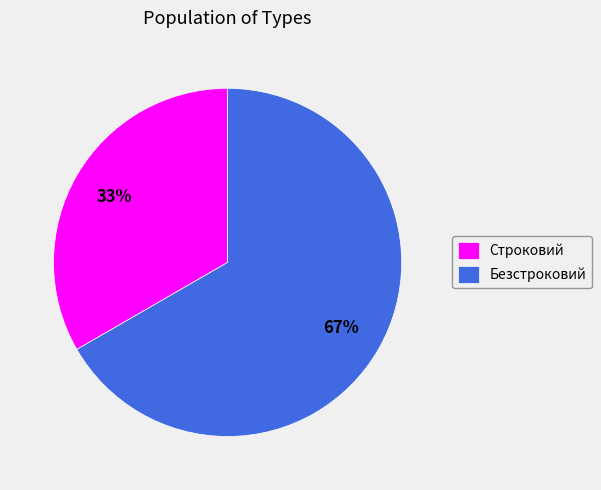

The Строковий slice represents 42% of the pie. True or false?

False